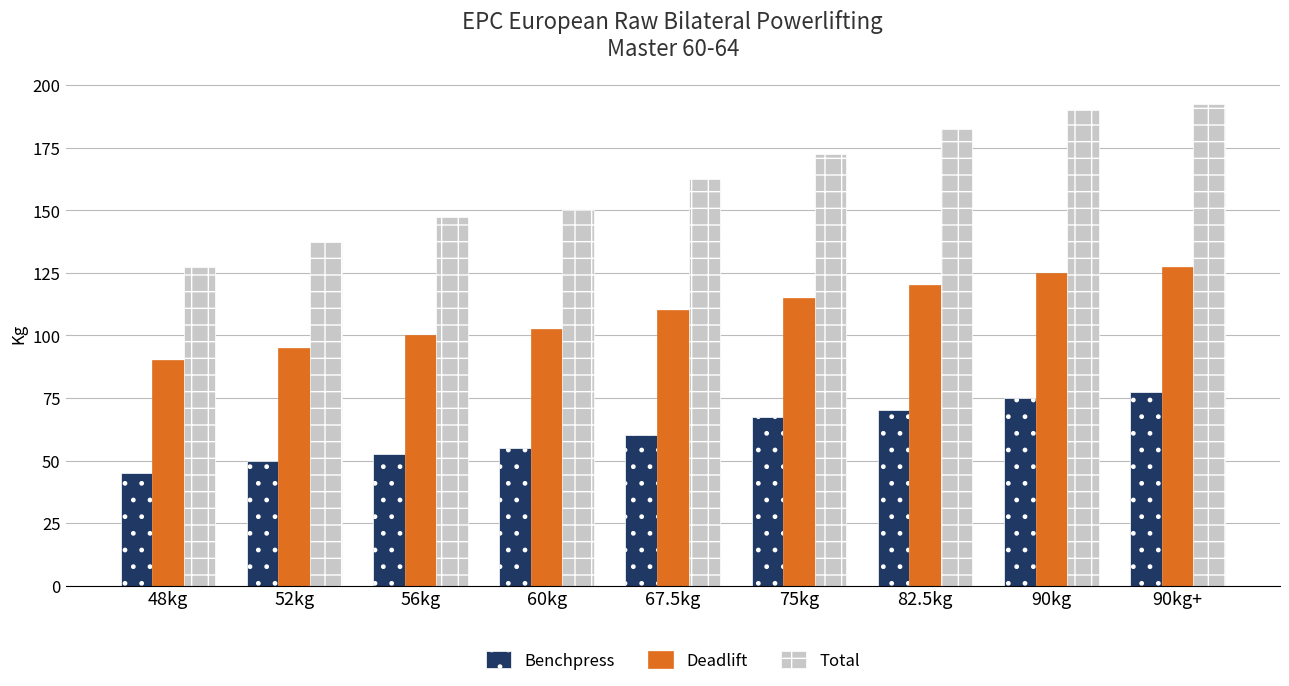

Which category has the lowest value in the Total series?

48kg